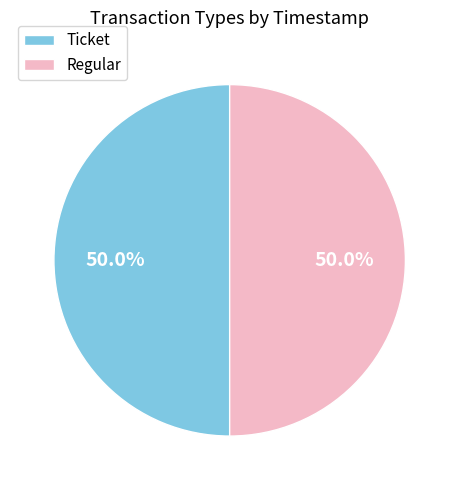

How many segments does this pie chart have?

2